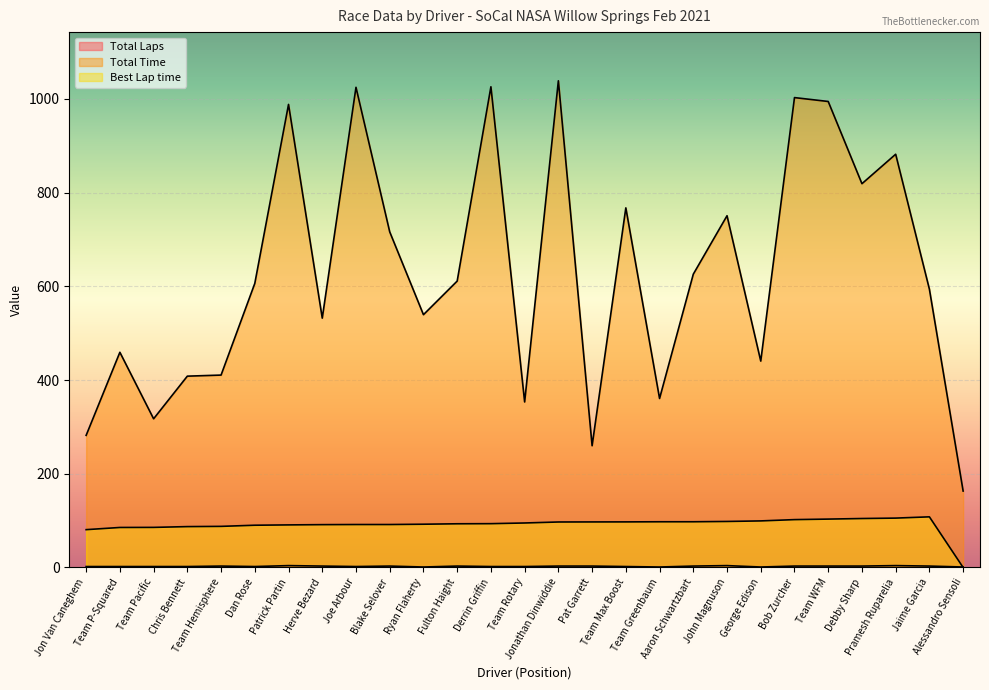

Which category has the lowest value across all series?

Alessandro Sensoli